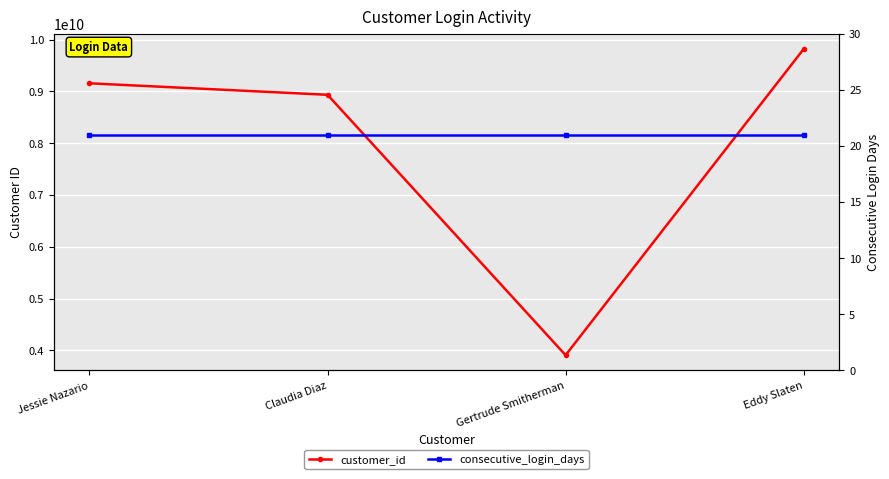

Which series has the widest spread of values?

customer_id